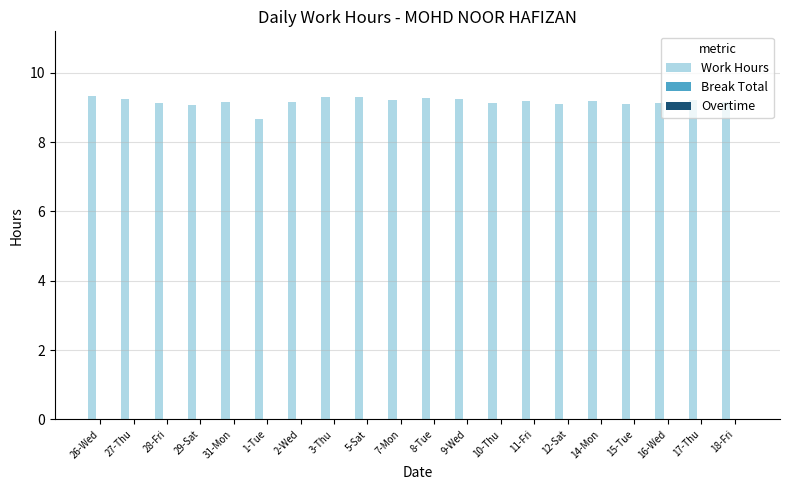

What is the change in value from 1-Tue to 14-Mon?

+0.5